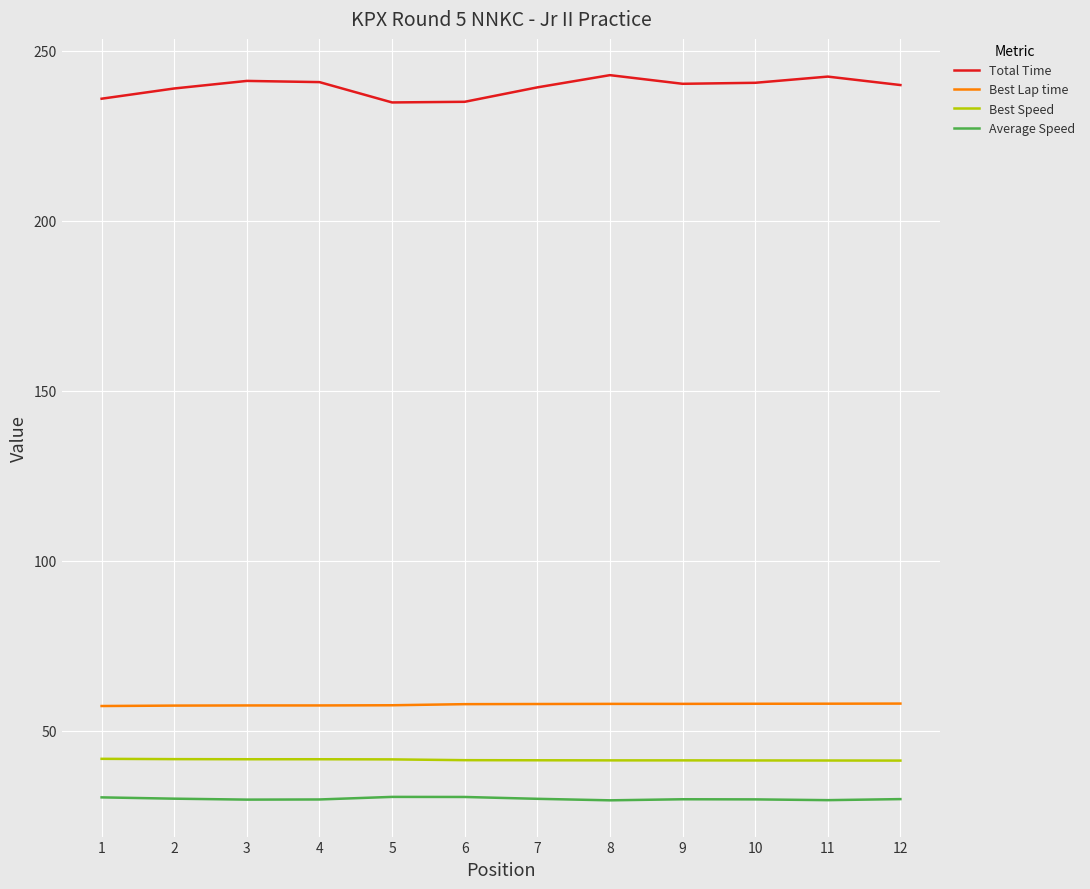

What are all the series names shown in the legend?

Total Time, Best Lap time, Best Speed, Average Speed